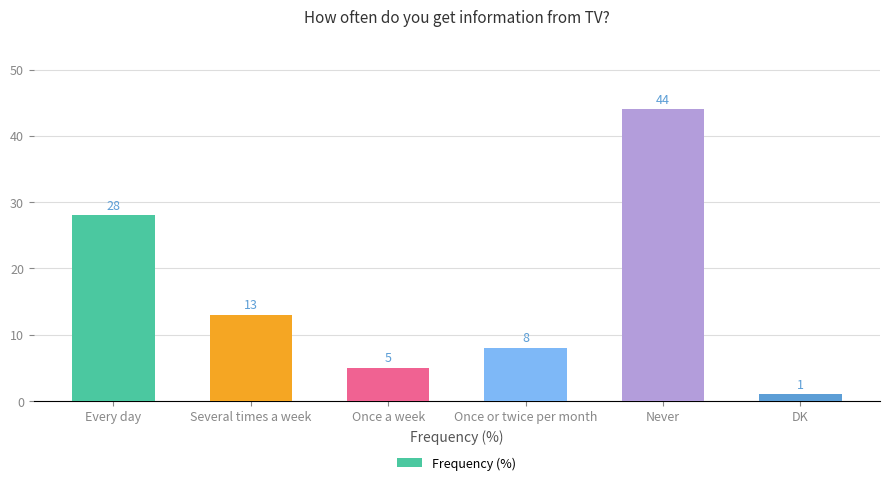

List the labels in order of value, smallest first.

DK, Once a week, Once or twice per month, Several times a week, Every day, Never